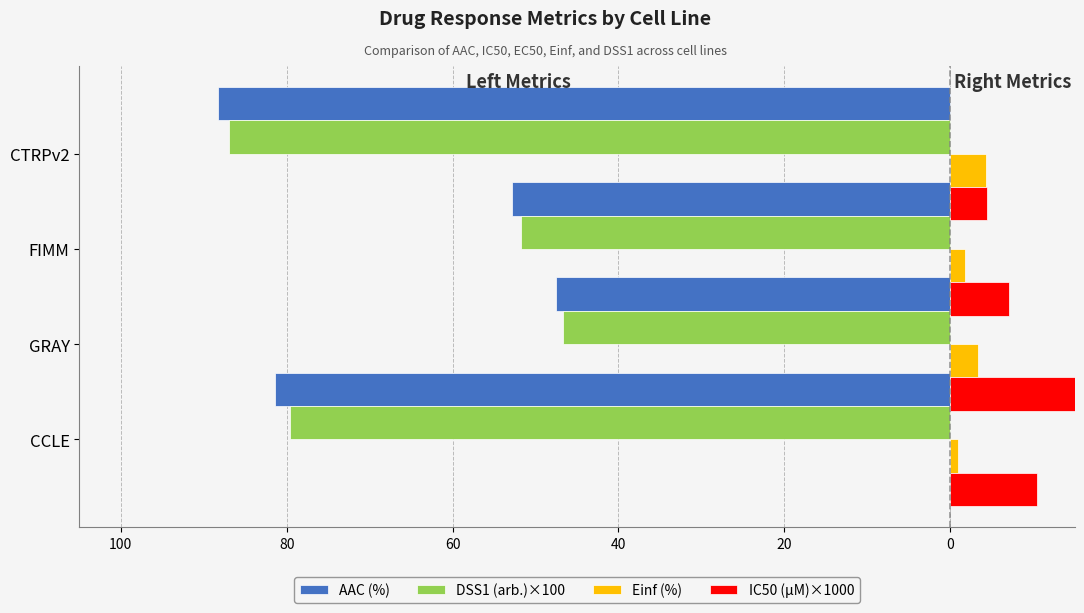

Does the chart contain stacked bars?

No